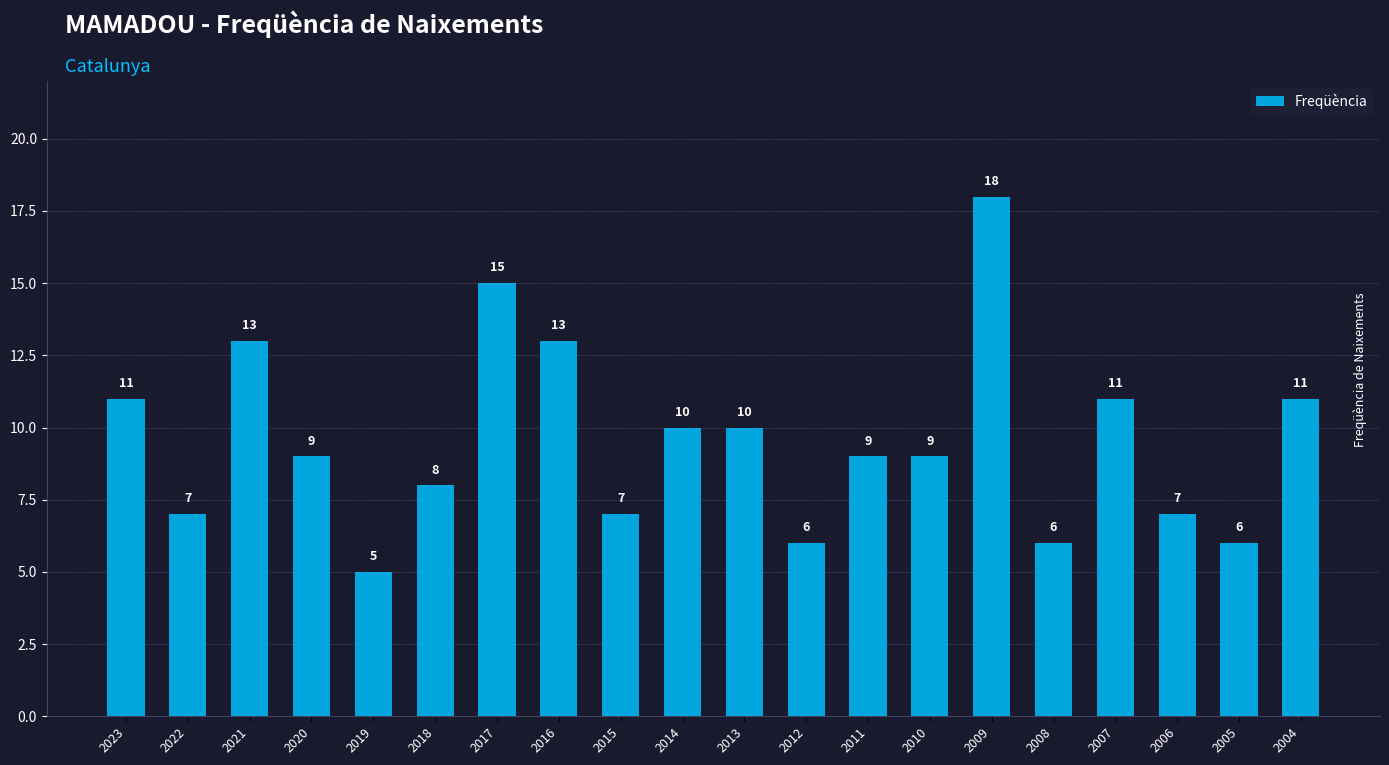

True or false: the data shows 9 at 2012.

False